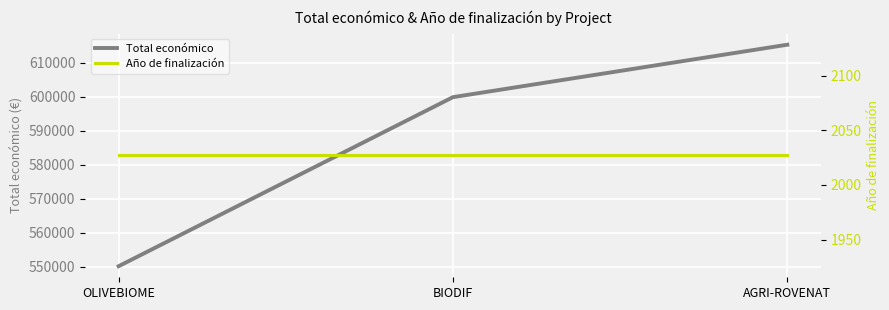

Reading left to right, list all the values displayed in this chart.

Total económico: OLIVEBIOME=550111	BIODIF=599927	AGRI-ROVENAT=615375
Año de finalización: OLIVEBIOME=2027	BIODIF=2027	AGRI-ROVENAT=2027